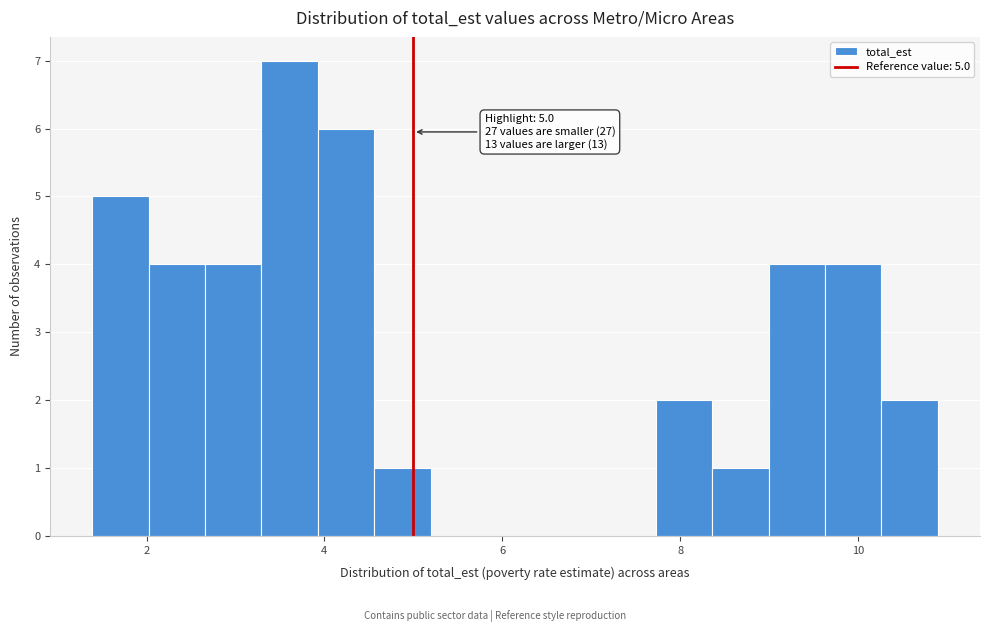

Around what value on the x-axis is the tallest bar? Give the approximate position of its centre, as read against the axis.

3.6